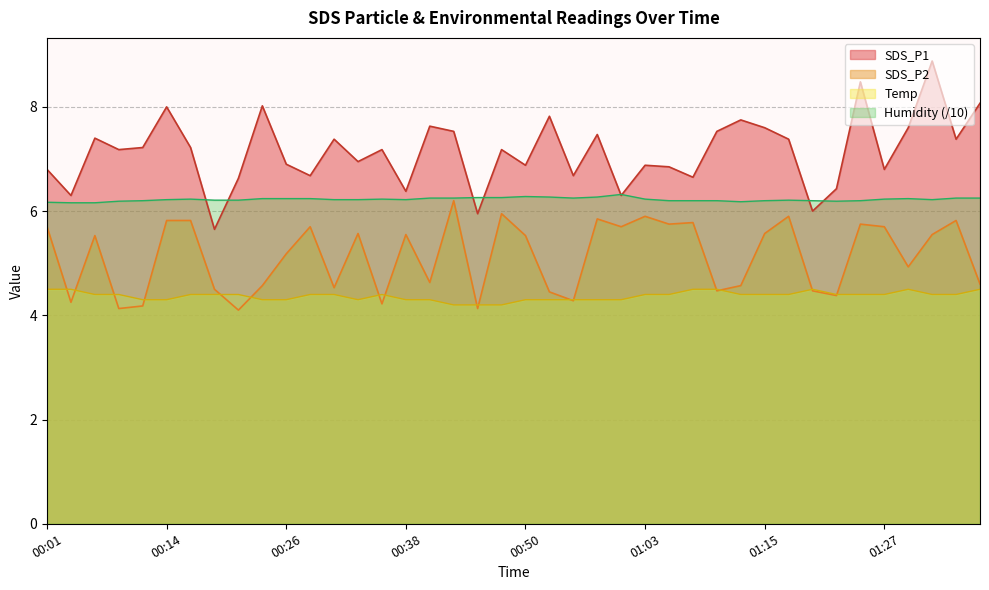

True or false: SDS_P1 and SDS_P2 intersect in this chart.

False